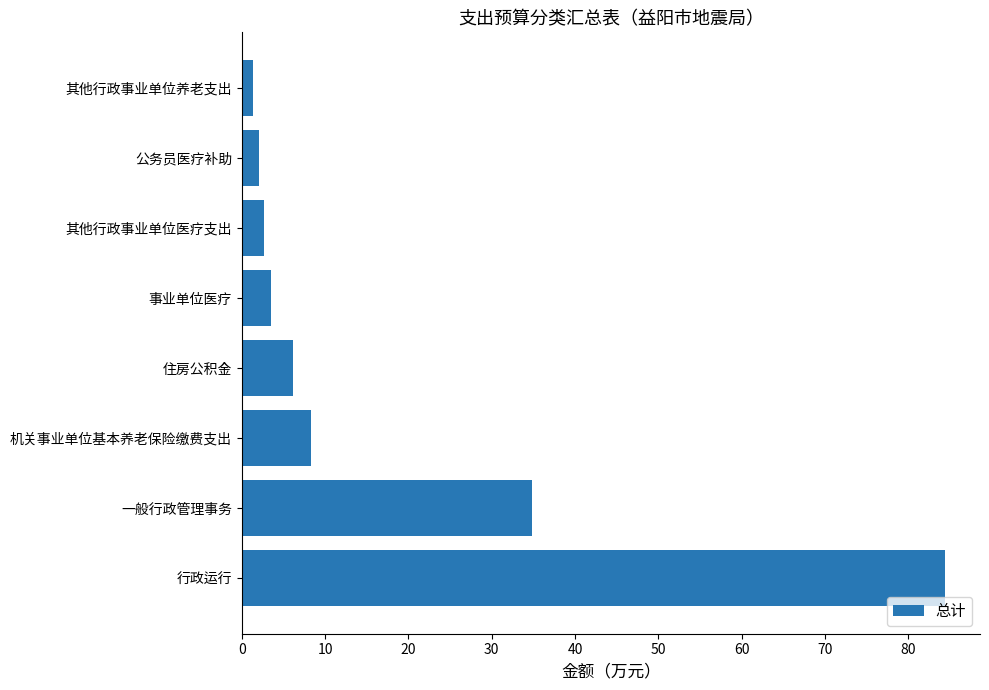

Reading top to bottom, what are all the values shown in this chart?

其他行政事业单位养老支出=1.3	公务员医疗补助=2.1	其他行政事业单位医疗支出=2.7	事业单位医疗=3.5	住房公积金=6.2	机关事业单位基本养老保险缴费支出=8.3	一般行政管理事务=34.8	行政运行=84.4